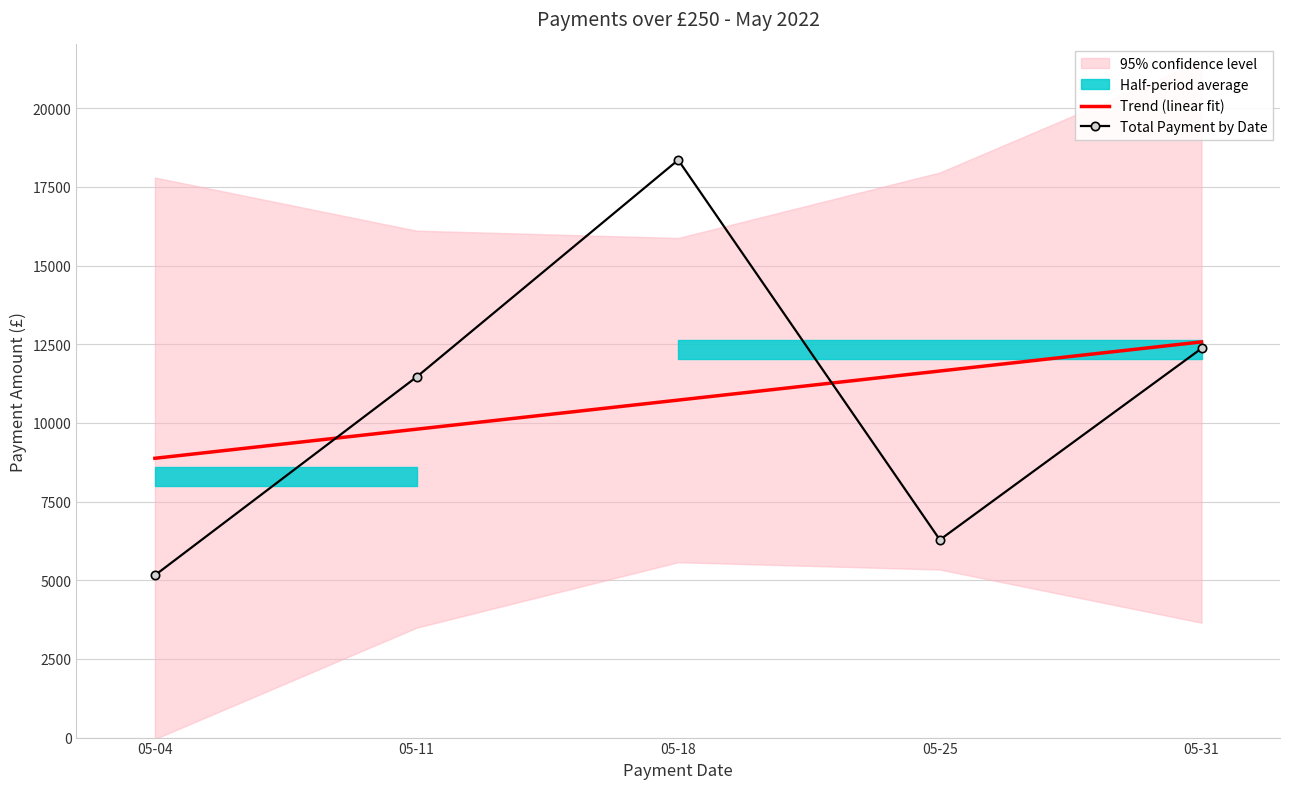

The Total Payment by Date series shows 12365.1 at 05-31. True or false?

True